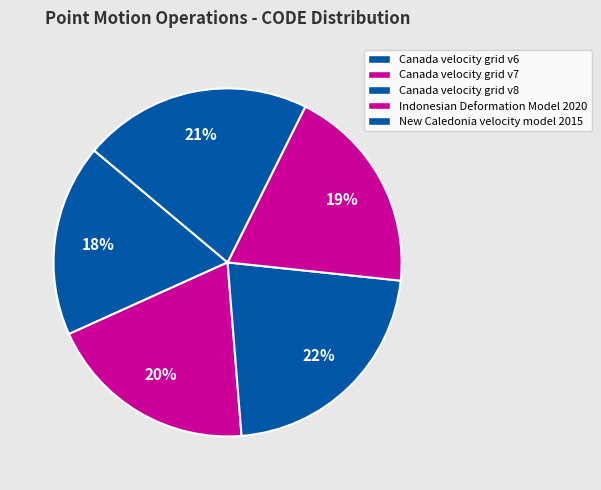

How many slices are in this pie chart?

5